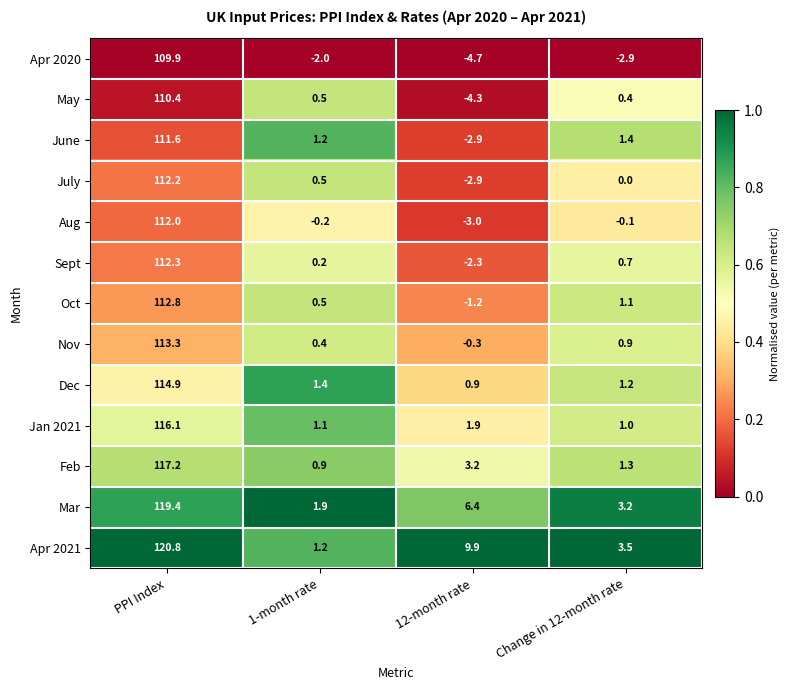

At which category does the chart reach its minimum across all series?

12-month rate